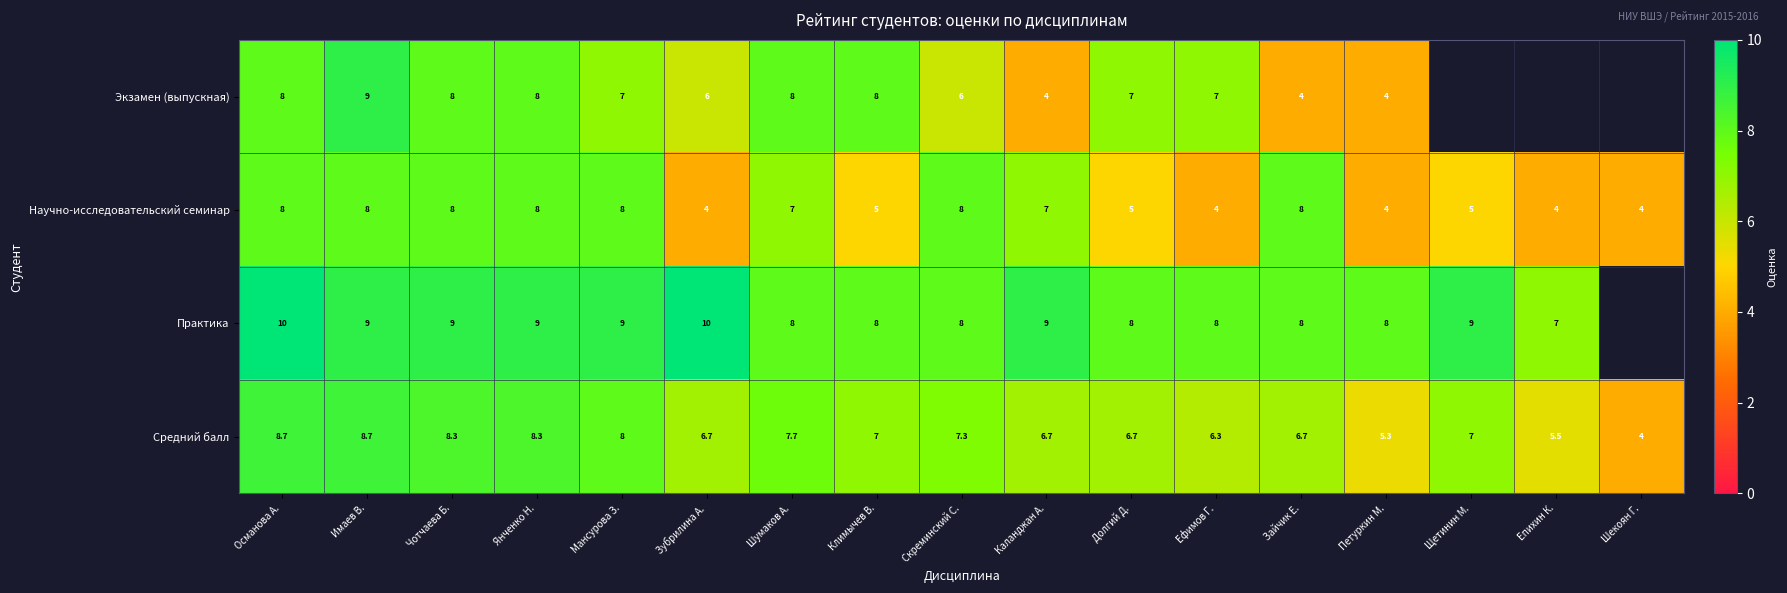

What is the spread (max minus min) of values at Чотчаева Б.?

1.0